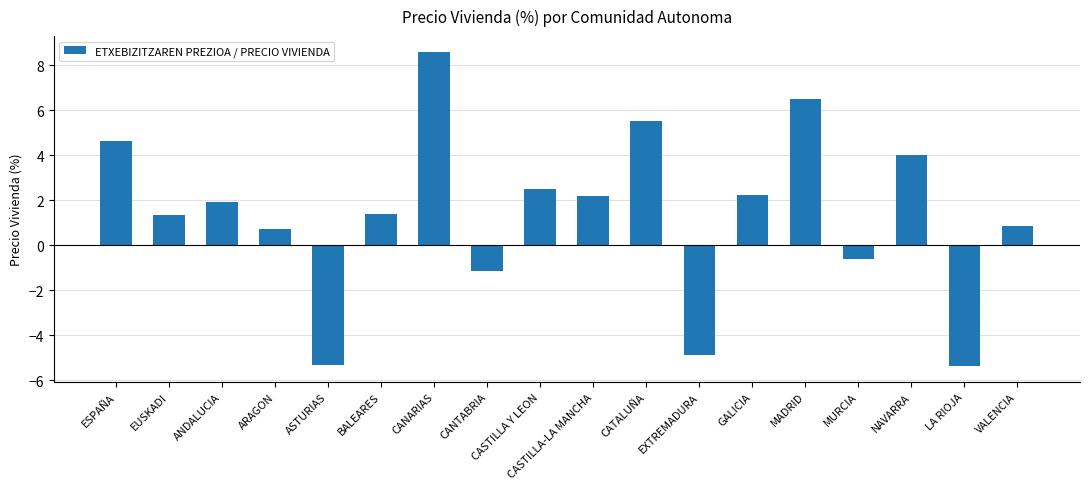

At which category does the chart reach its peak across all series?

CANARIAS